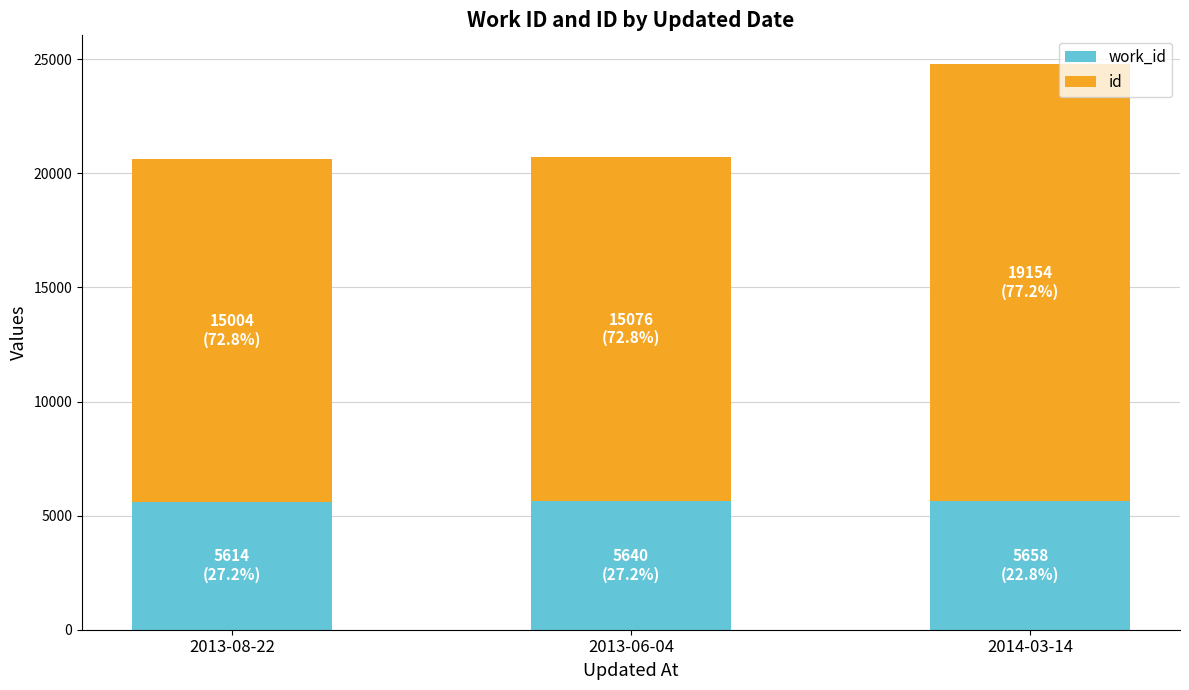

What is the total value across all series at 2013-06-04?

20716